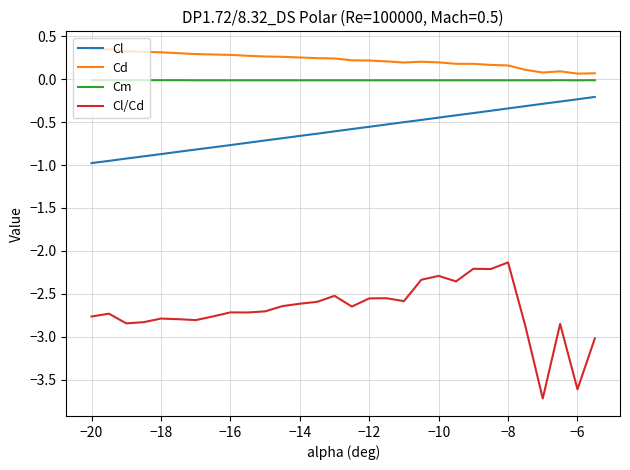

True or false: Cd has more than 0 points higher than both neighbors.

True